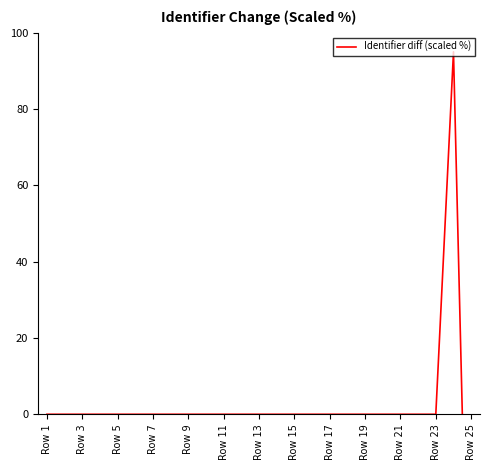

Is it true that the value at Row 13 is -130?

False